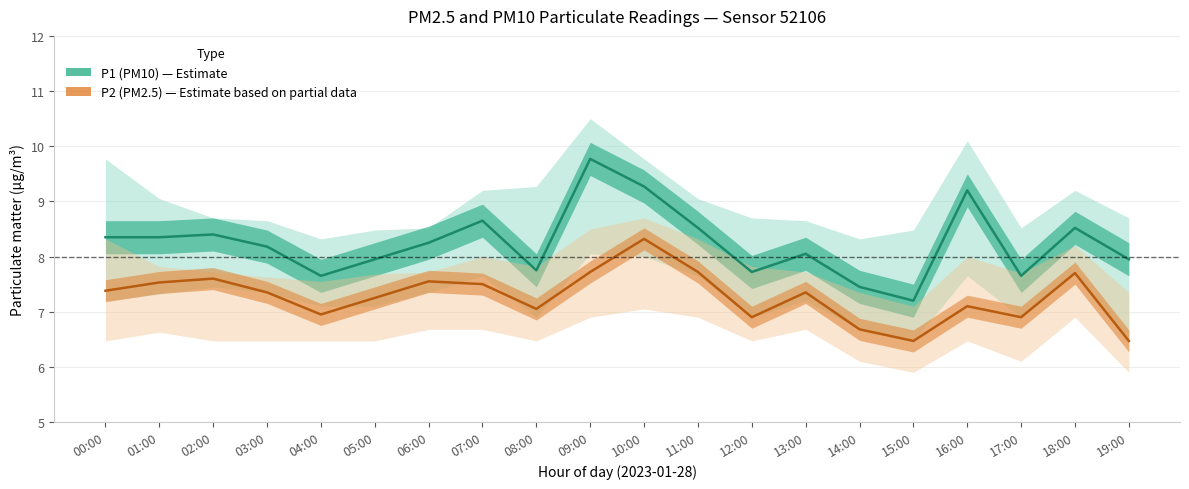

How many lines are shown in the chart?

2